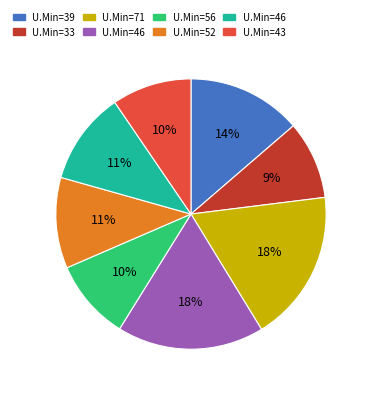

To the nearest percent, what is the difference between the largest and smallest slice percentages?

9%